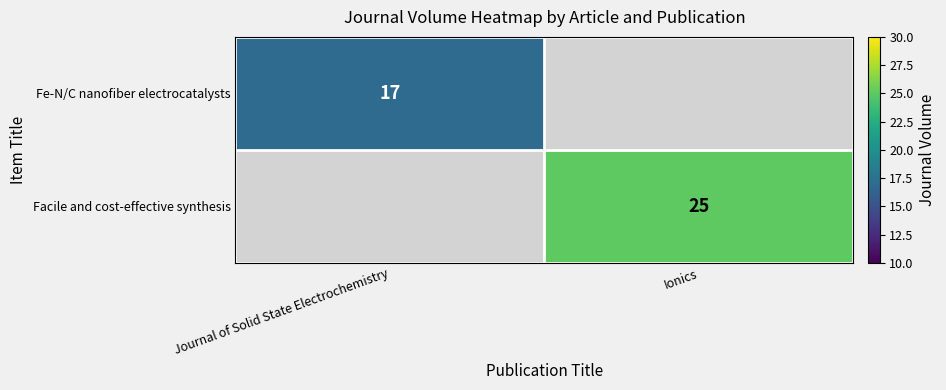

True or false: Fe-N/C nanofiber electrocatalysts has a value of 17 at Journal of Solid State Electrochemistry.

True